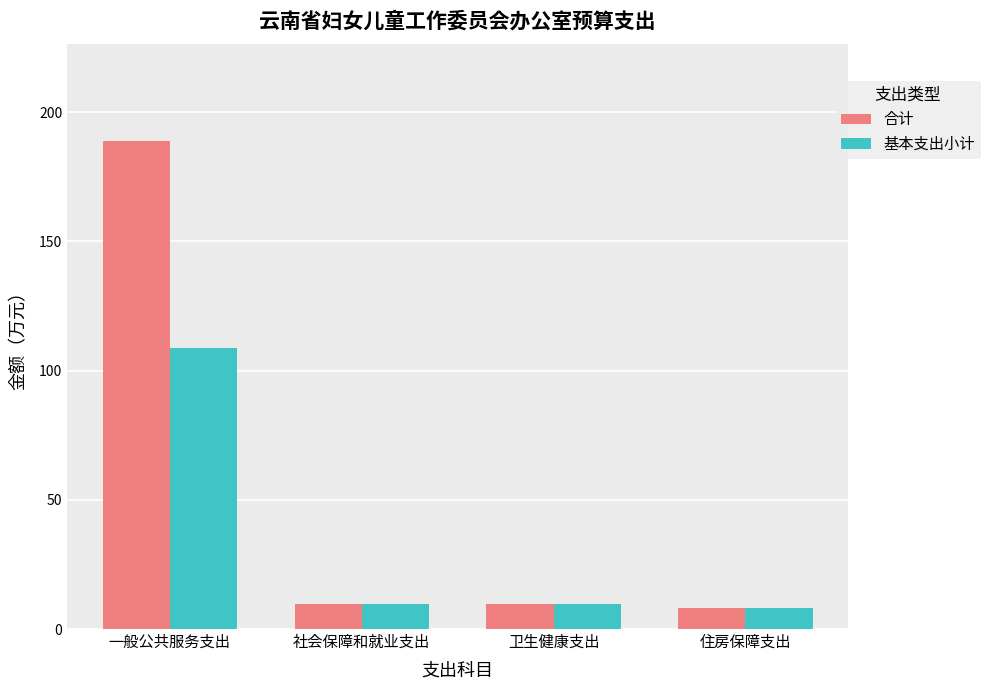

At which category does the chart reach its peak across all series?

一般公共服务支出